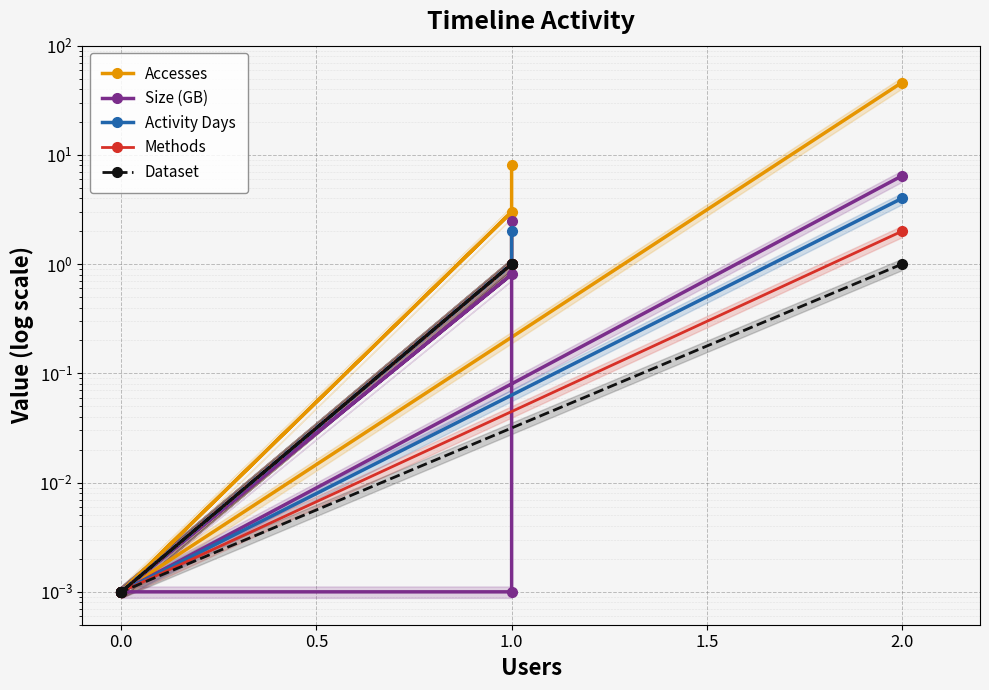

What is the label of the 4th point from the right?

2.0